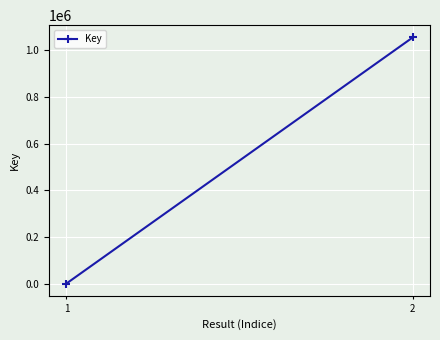

At which category does the chart reach its peak across all series?

2